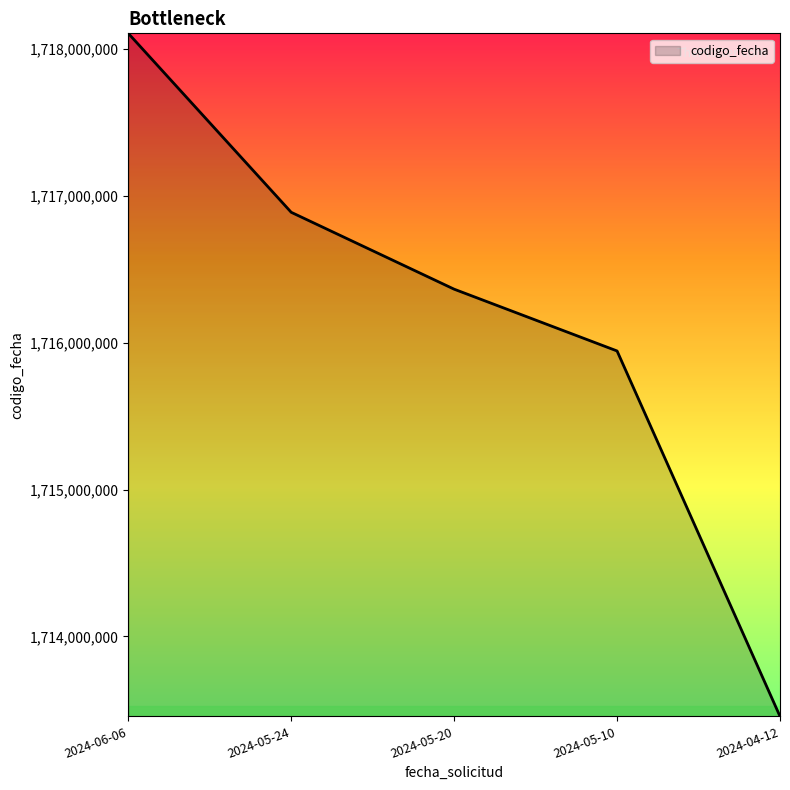

Which has a higher value, 2024-05-20 or 2024-04-12?

2024-05-20